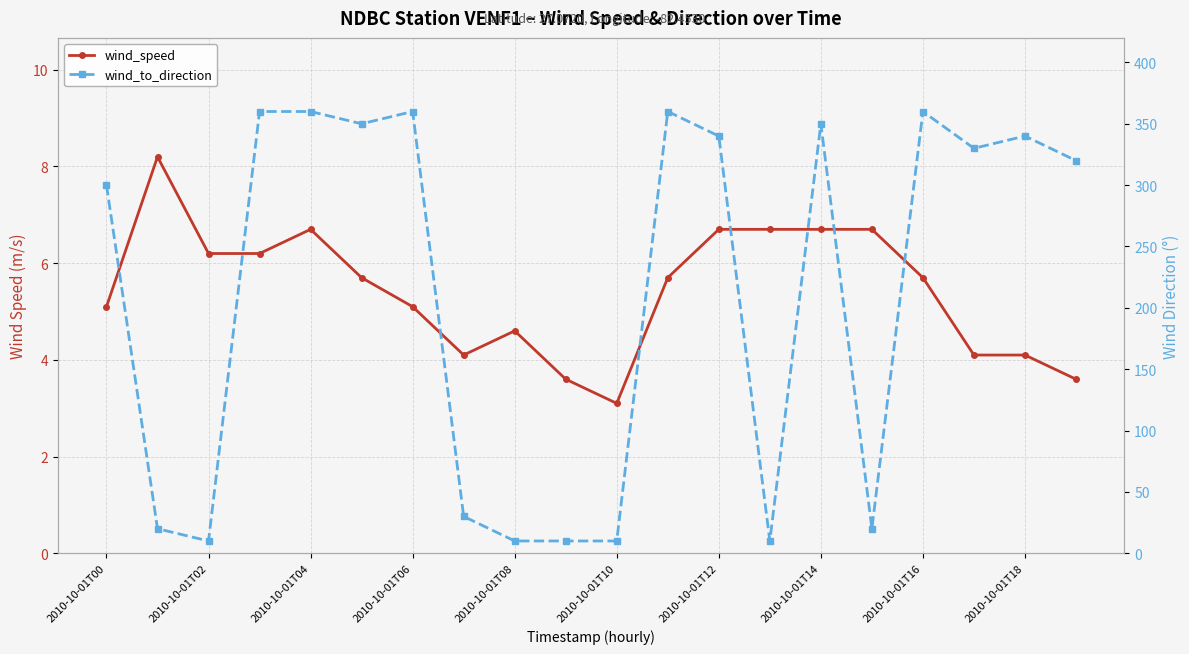

What is the value of the wind_to_direction point at the 2nd from the left?

20.0